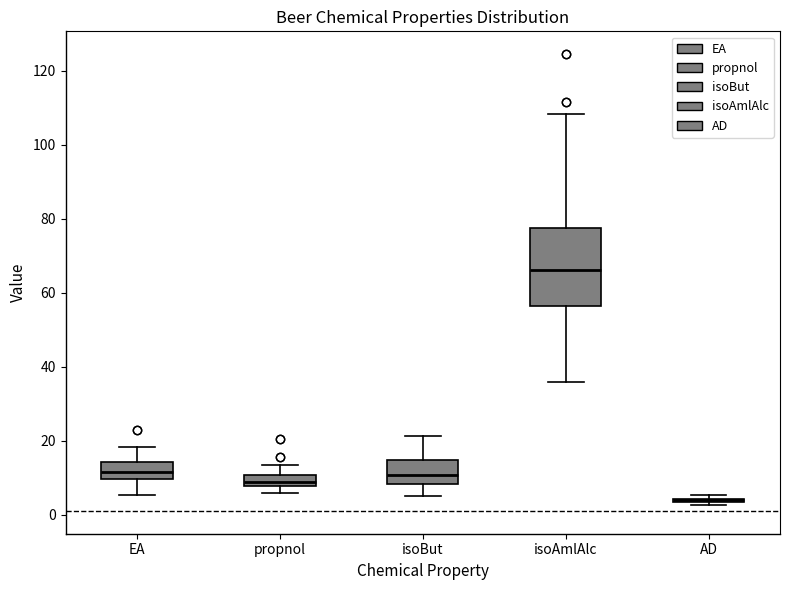

Reading left to right, transcribe this box plot: for each box, give where its median line is, the range the box spans, and where its two whiskers end, as read against the y-axis. The values are not printed on the chart, so give them approximately, as read against the axis.

EA: median 12, box 10 to 14, whiskers 6 to 18
propnol: median 8 (inside the box), box 8 to 10, whiskers 6 to 14
isoBut: median 10, box 8 to 14, whiskers 6 to 22
isoAmlAlc: median 66, box 56 to 78, whiskers 36 to 108
AD: box collapsed to a line at 4, whiskers 2 to 6